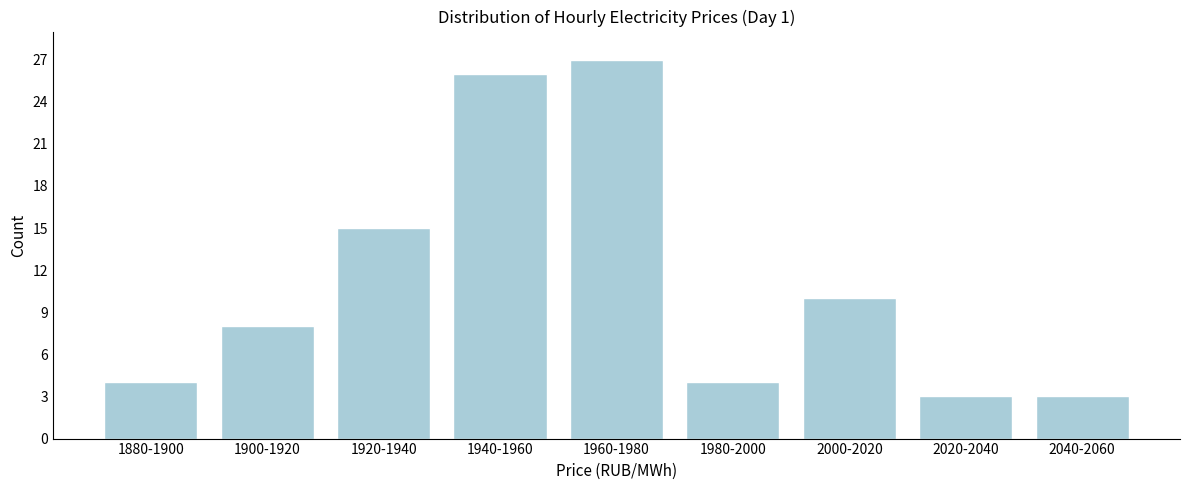

Reading right to left, what are all the values shown in this chart?

3	3	10	4	27	26	15	8	4